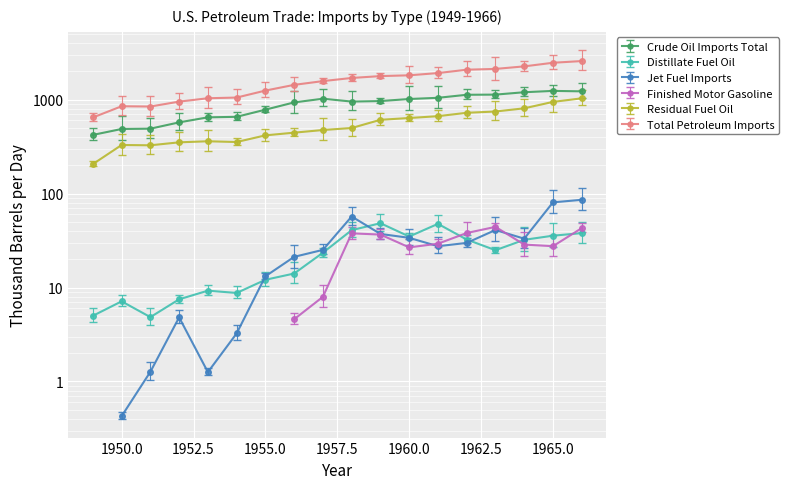

The value of Crude Oil Imports Total at 1965 is 2180.3. True or false?

False